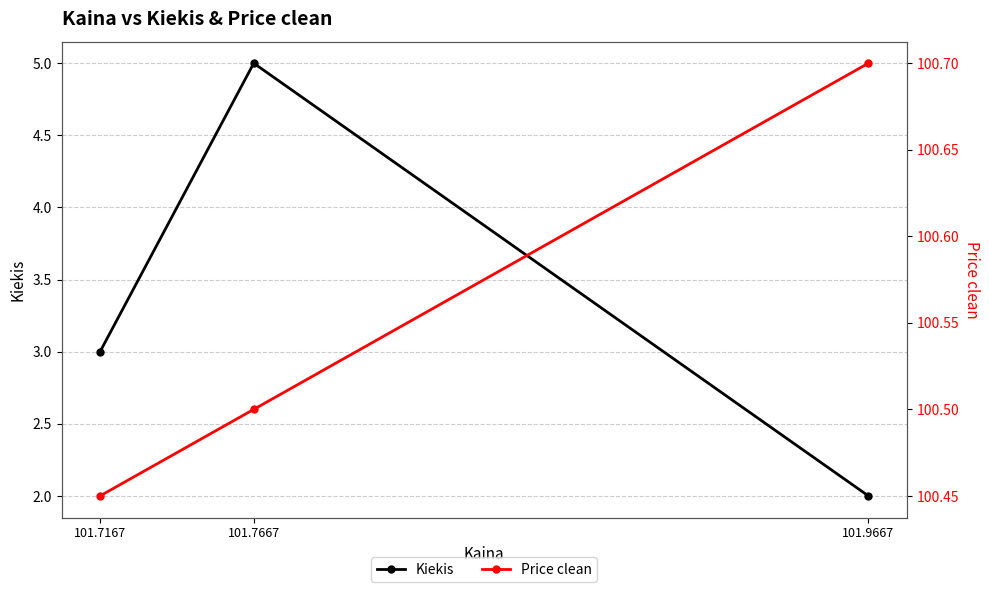

List the series in order of their overall mean, highest first.

Price clean, Kiekis